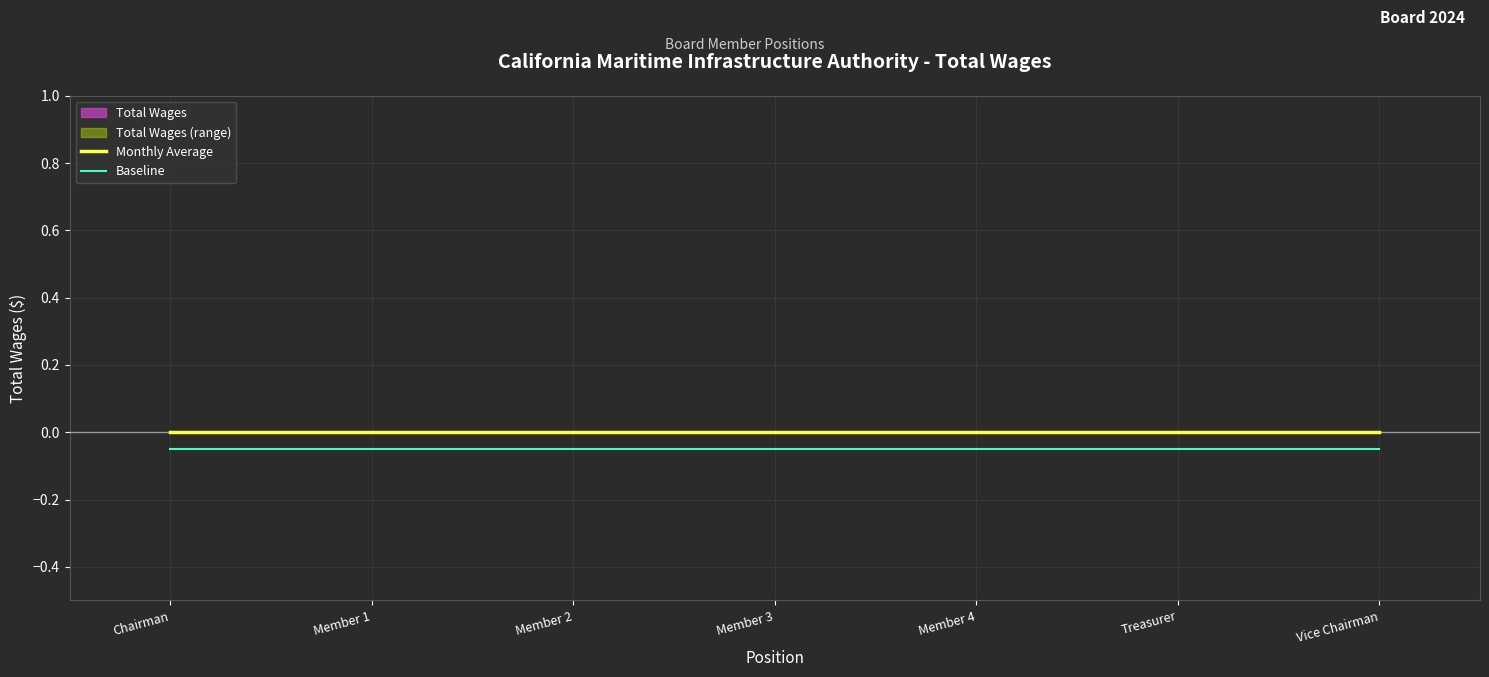

Which category has the lowest value in the Baseline series?

Chairman